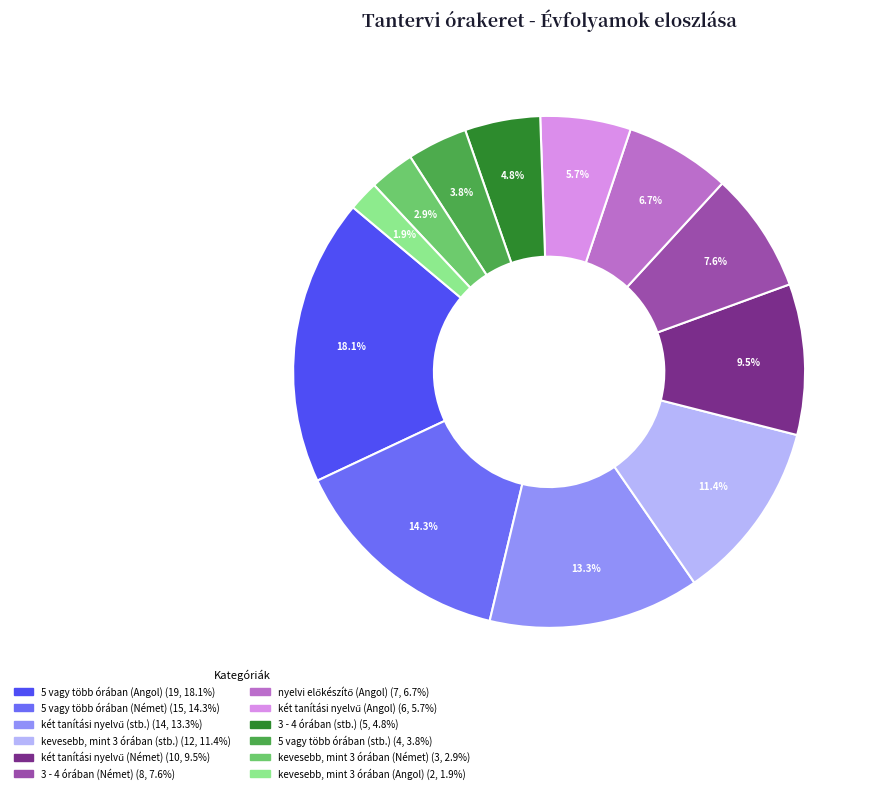

Which category has the biggest portion of the pie?

5 vagy több órában (Angol)